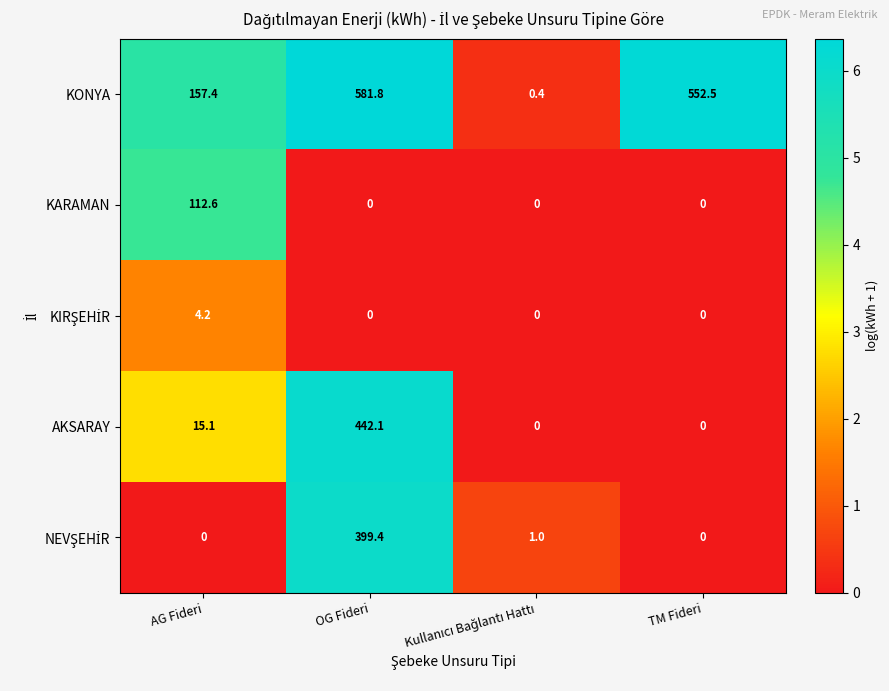

What is the difference between the highest and lowest values at TM Fideri?

552.5